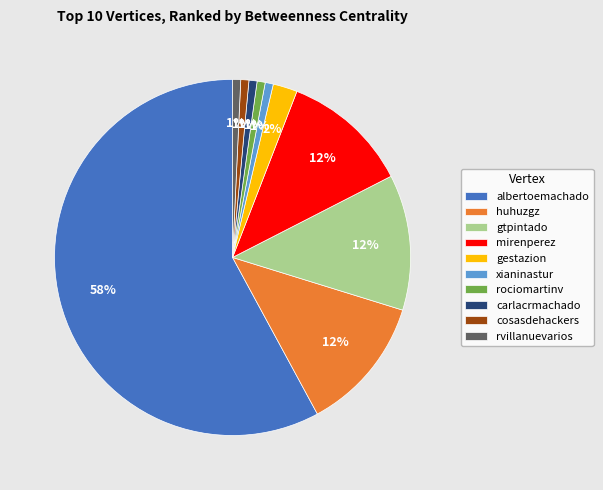

How many segments does this pie chart have?

10